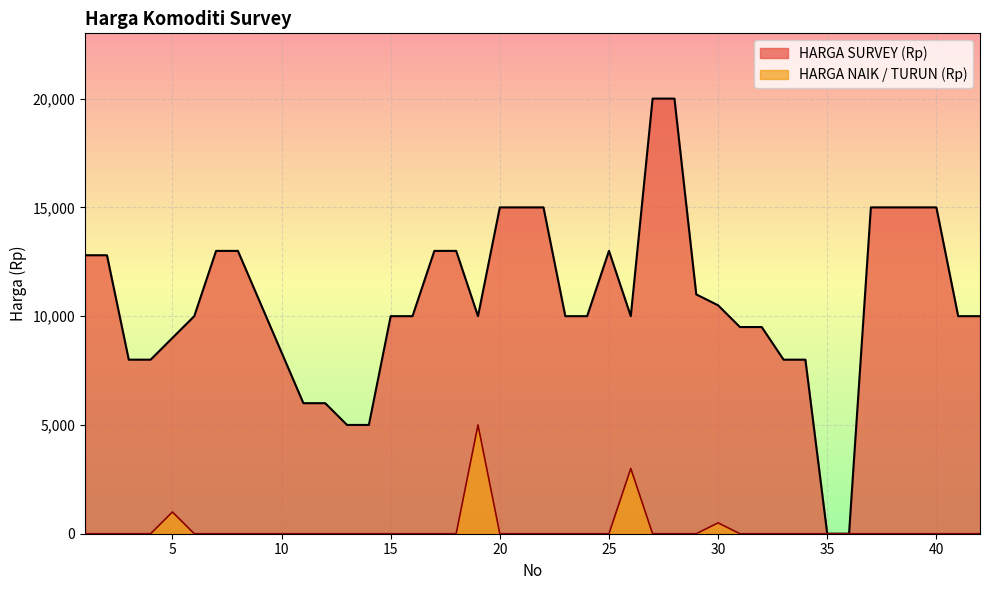

Reading left to right, what are all the values shown in this chart?

HARGA SURVEY (Rp): 1=12800	2=12800	3=8000	4=8000	5=9000	6=10000	7=13000	8=13000	11=6000	12=6000	13=5000	14=5000	15=10000	16=10000	17=13000	18=13000	19=10000	20=15000	21=15000	22=15000	23=10000	24=10000	25=13000	26=10000	27=20000	28=20000	29=11000	30=10500	31=9500	32=9500	33=8000	34=8000	35=0	36=0	37=15000	38=15000	39=15000	40=15000	41=10000	42=10000
HARGA NAIK / TURUN (Rp): 1=0	2=0	3=0	4=0	5=1000	6=0	7=0	8=0	11=0	12=0	13=0	14=0	15=0	16=0	17=0	18=0	19=5000	20=0	21=0	22=0	23=0	24=0	25=0	26=3000	27=0	28=0	29=0	30=500	31=0	32=0	33=0	34=0	35=0	36=0	37=0	38=0	39=0	40=0	41=0	42=0